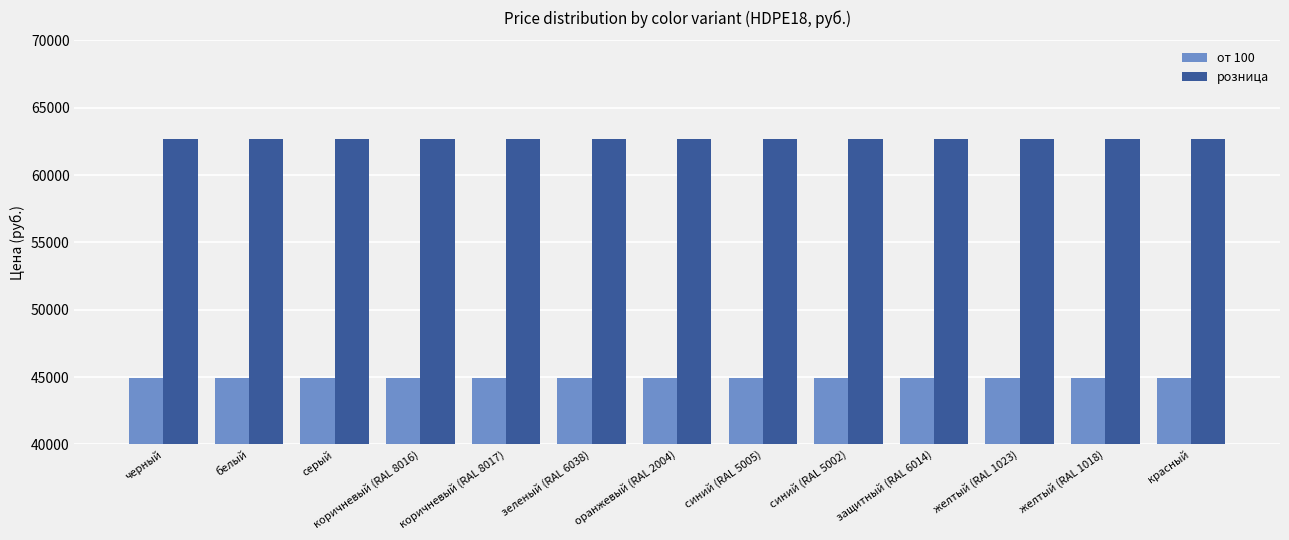

What is the lowest value of the от 100 series?

44900